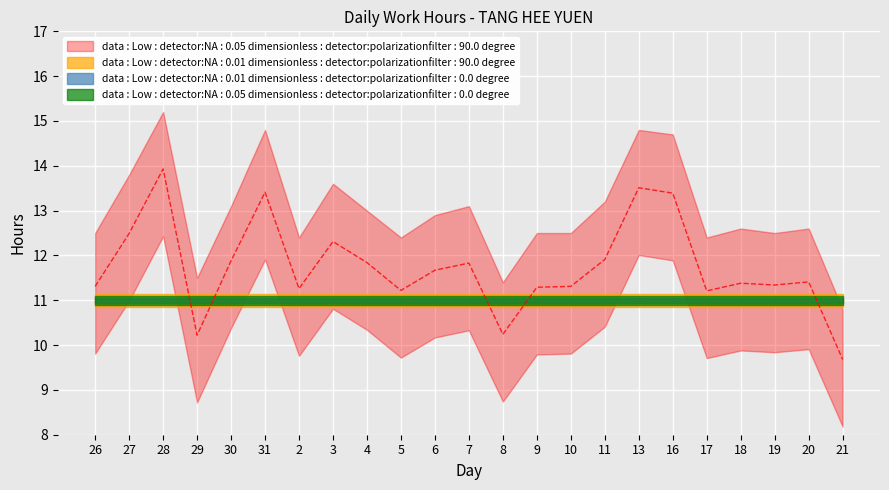

At which label does the data first exceed 11?

26